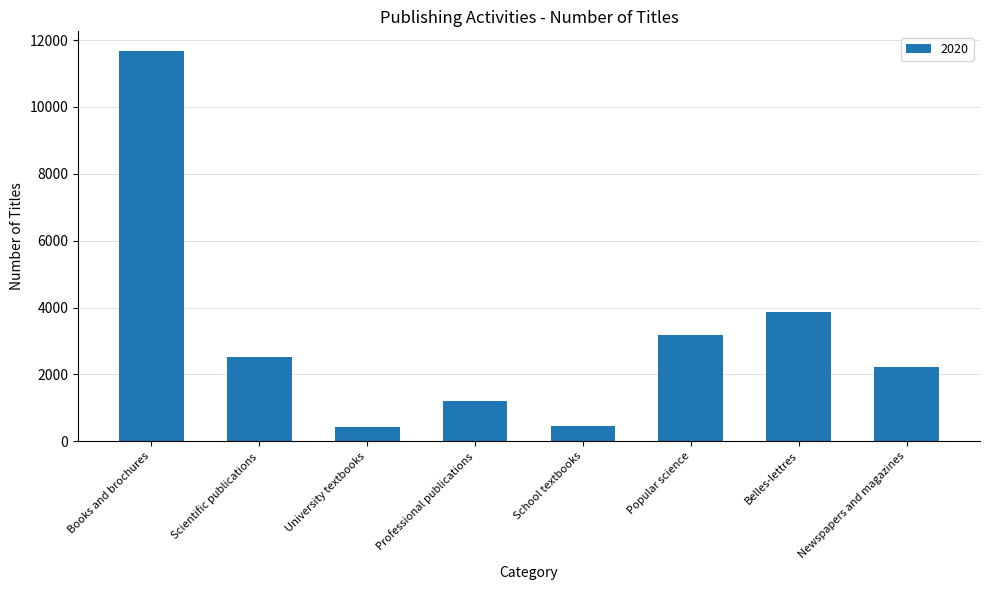

What is the difference between the maximum and minimum values?

11236